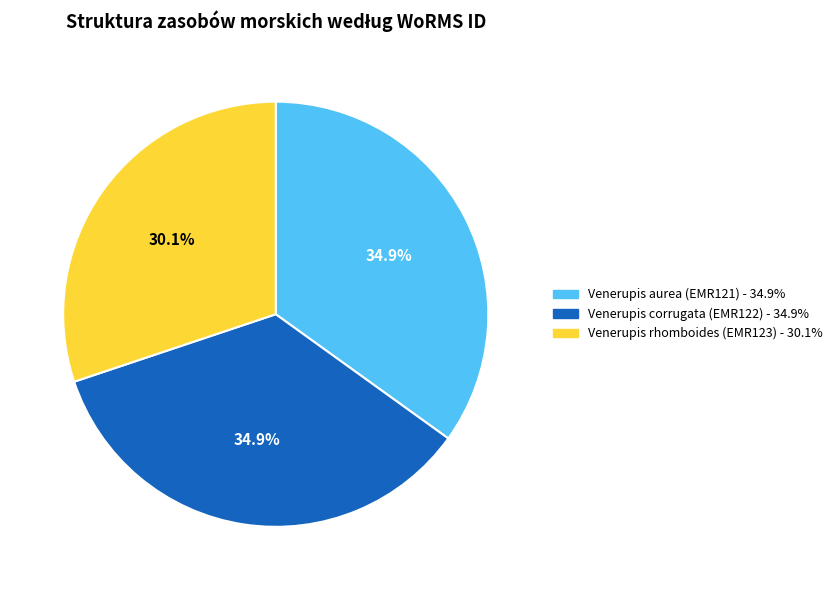

Does Venerupis rhomboides (EMR123) represent more than half of the total?

No